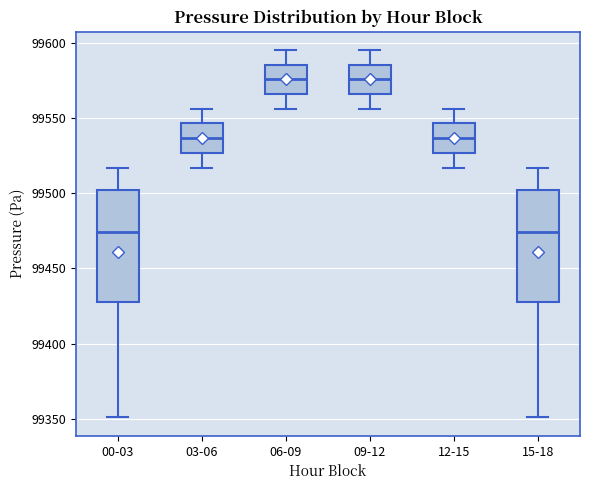

Where is the upper edge of the box for 00-03 on the y-axis? The values are not printed on the chart, so give them approximately, as read against the axis.

99500